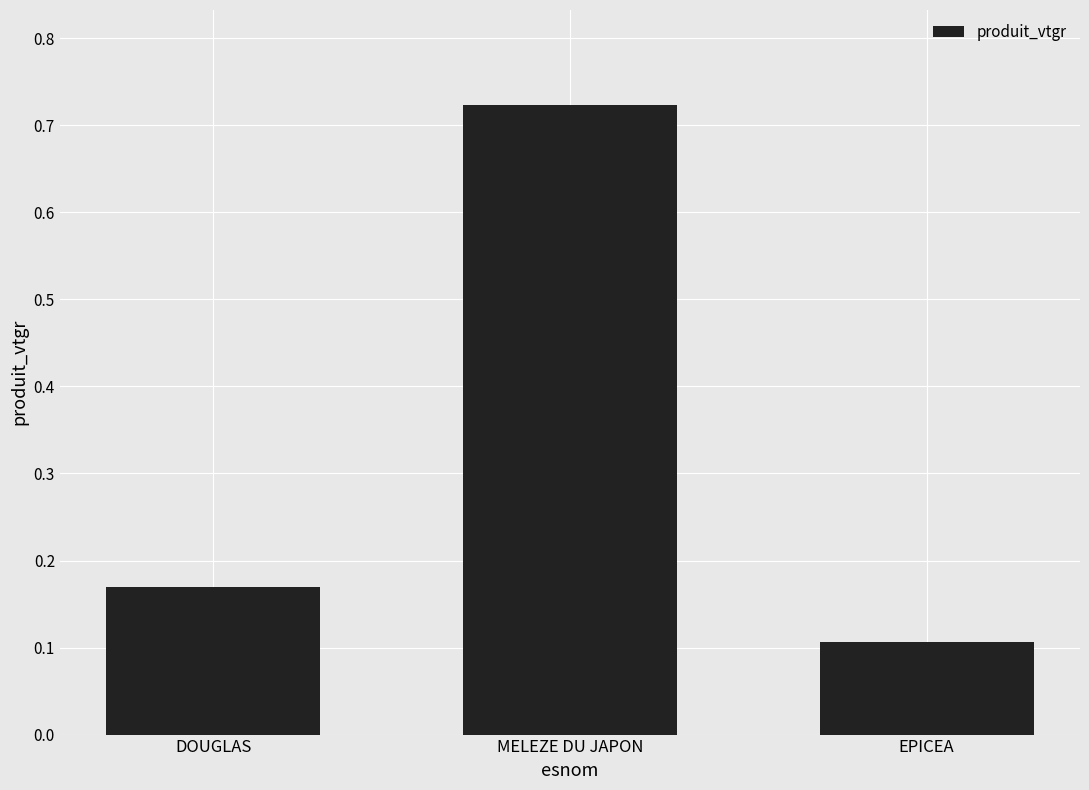

Rank the categories by value from lowest to highest.

EPICEA, DOUGLAS, MELEZE DU JAPON